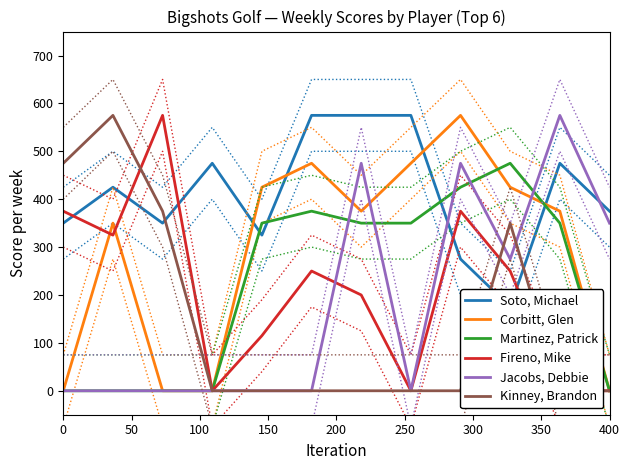

How many Jacobs, Debbie values are between 0 and 475?

11